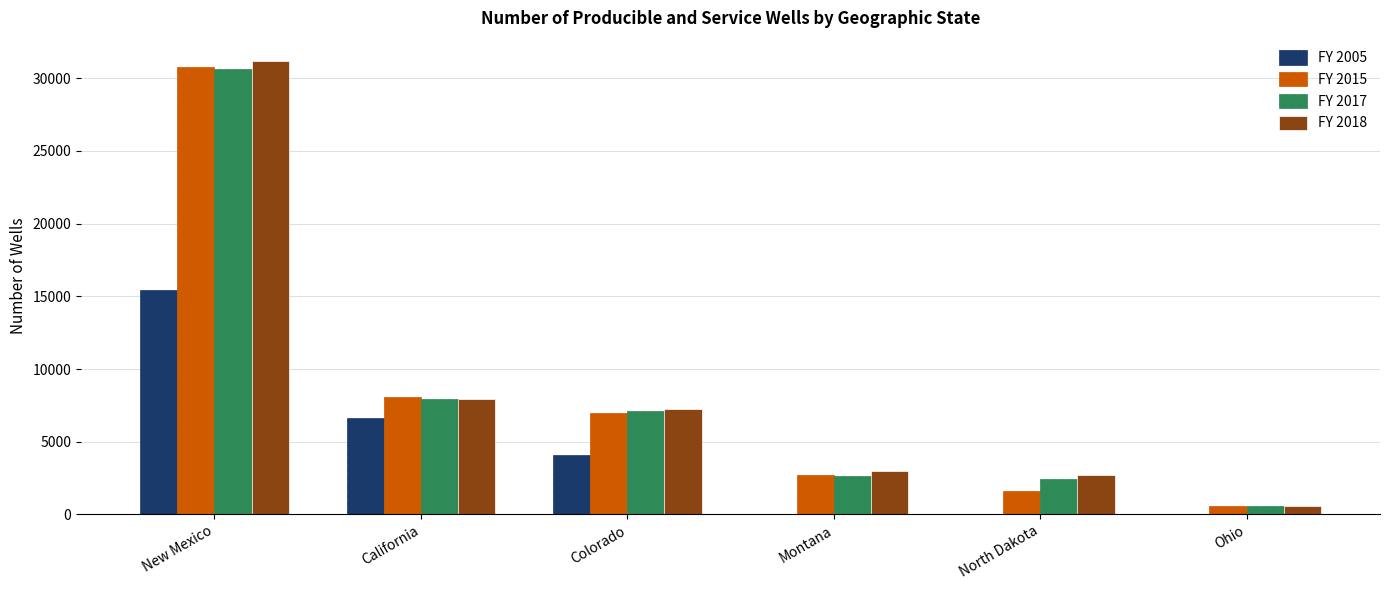

What is the greatest value displayed?

31214